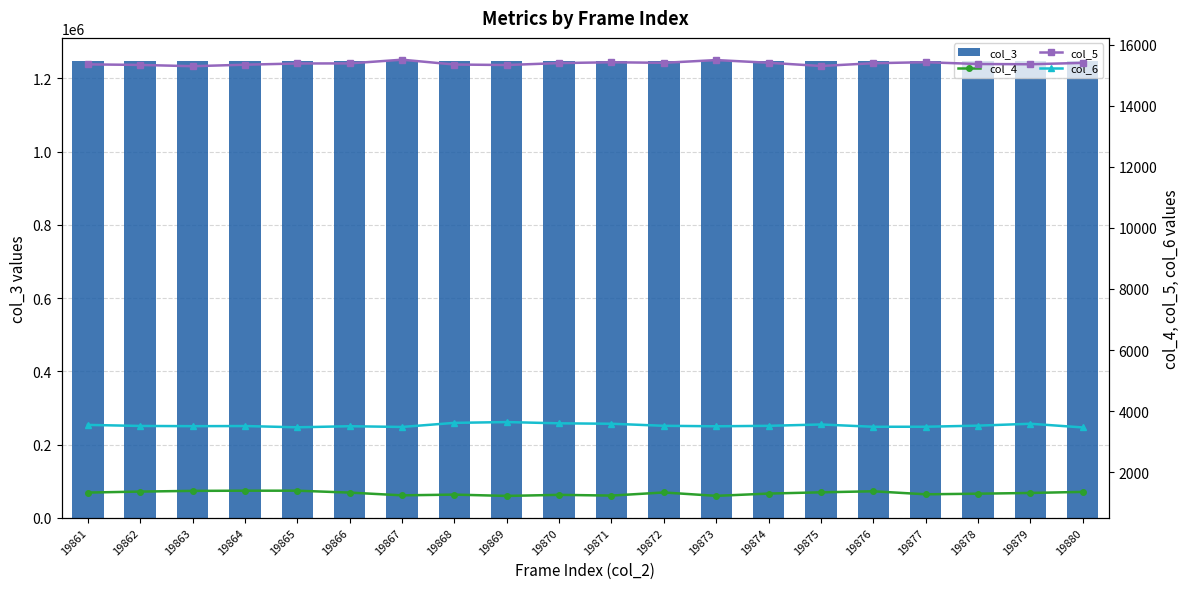

What is the difference between the col_6 values at 19867 and 19873?

22